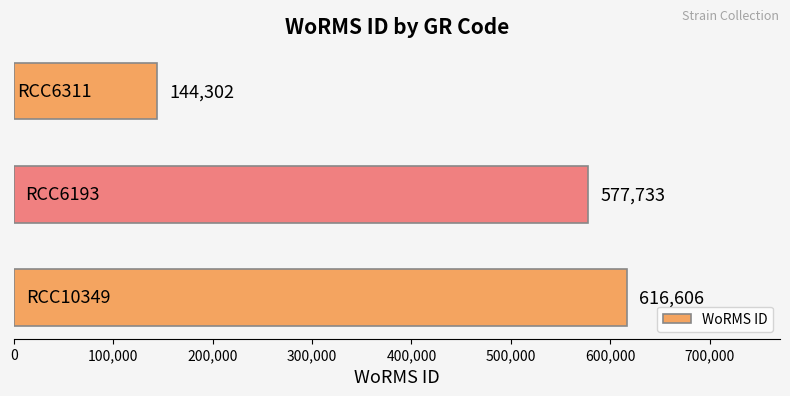

What is the maximum value shown in the chart?

616606